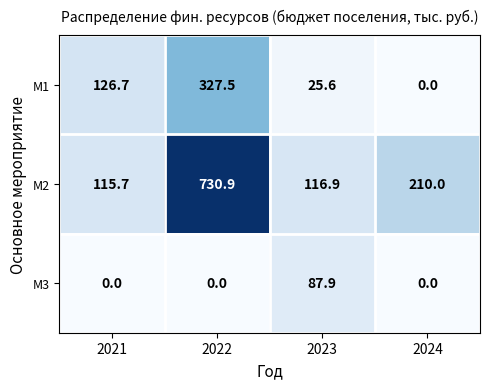

What is the lowest value of the М2 series?

115.7